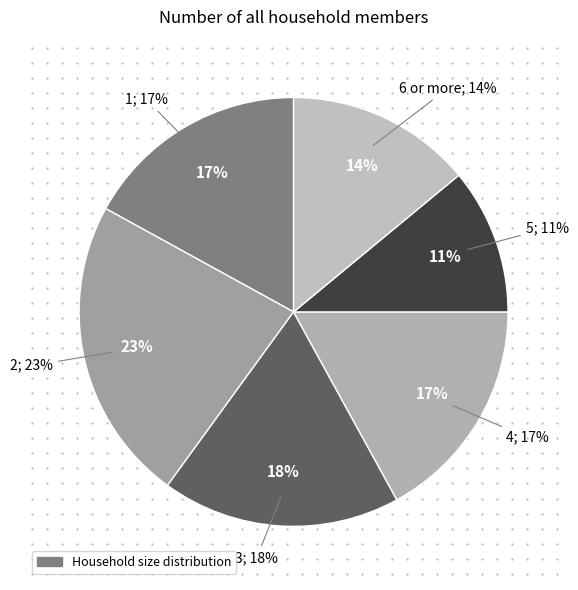

What is the change in value from 3 to 5?

-7